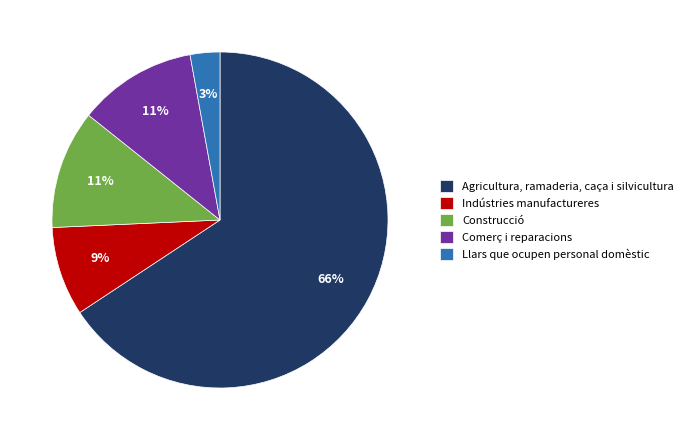

Between Agricultura, ramaderia, caça i silvicultura and Llars que ocupen personal domèstic, which is larger?

Agricultura, ramaderia, caça i silvicultura